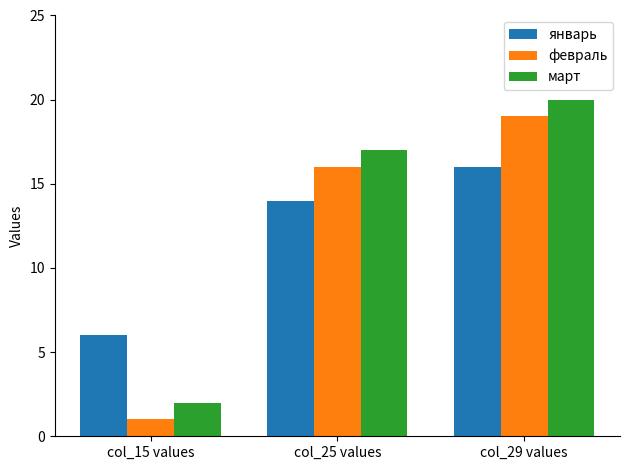

Rank the series at col_25 values from highest to lowest value.

март, февраль, январь